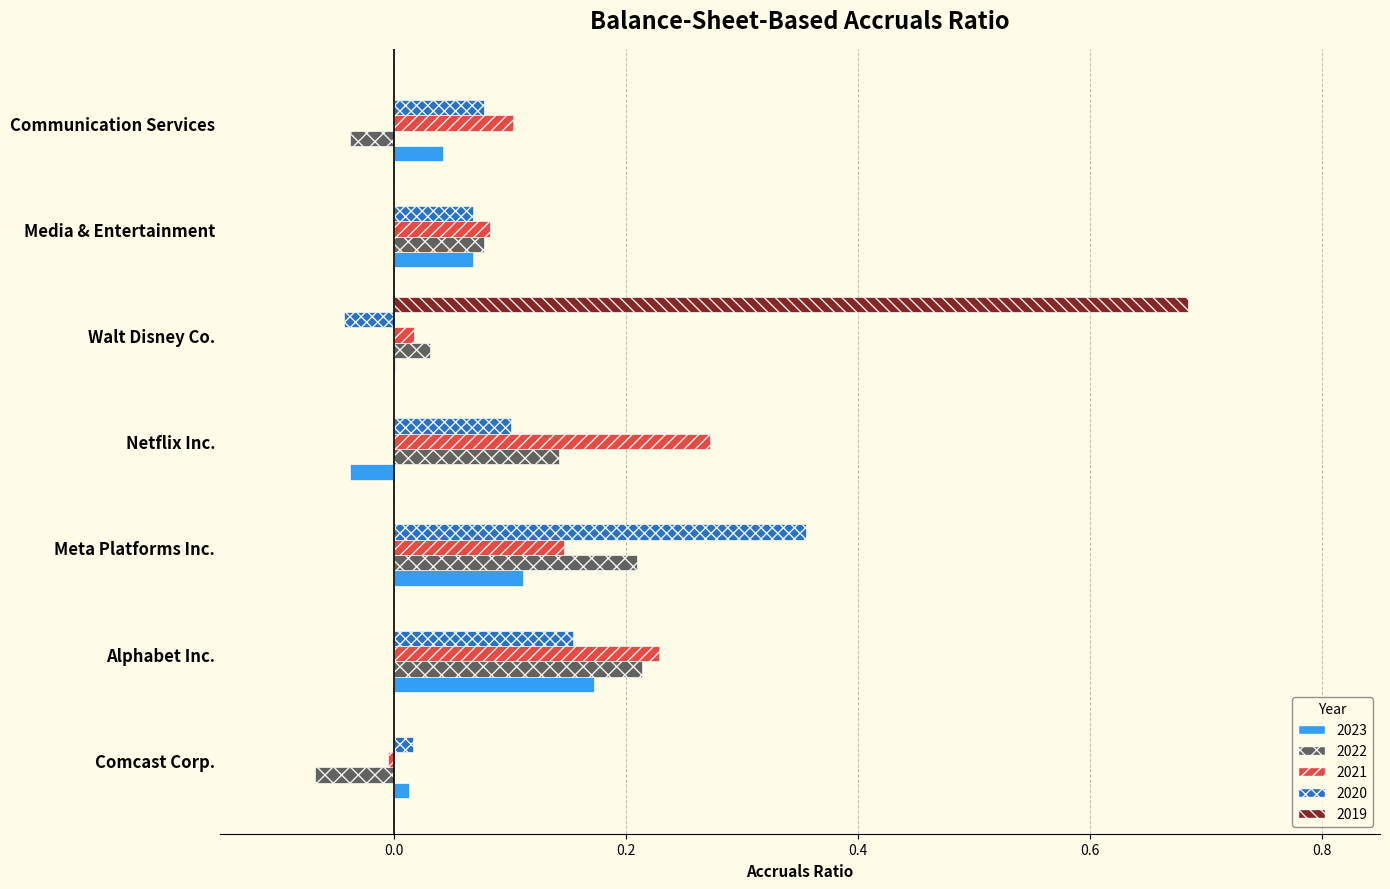

Is the value of 2021 at Netflix Inc. greater than the value of 2022 at Walt Disney Co.?

Yes